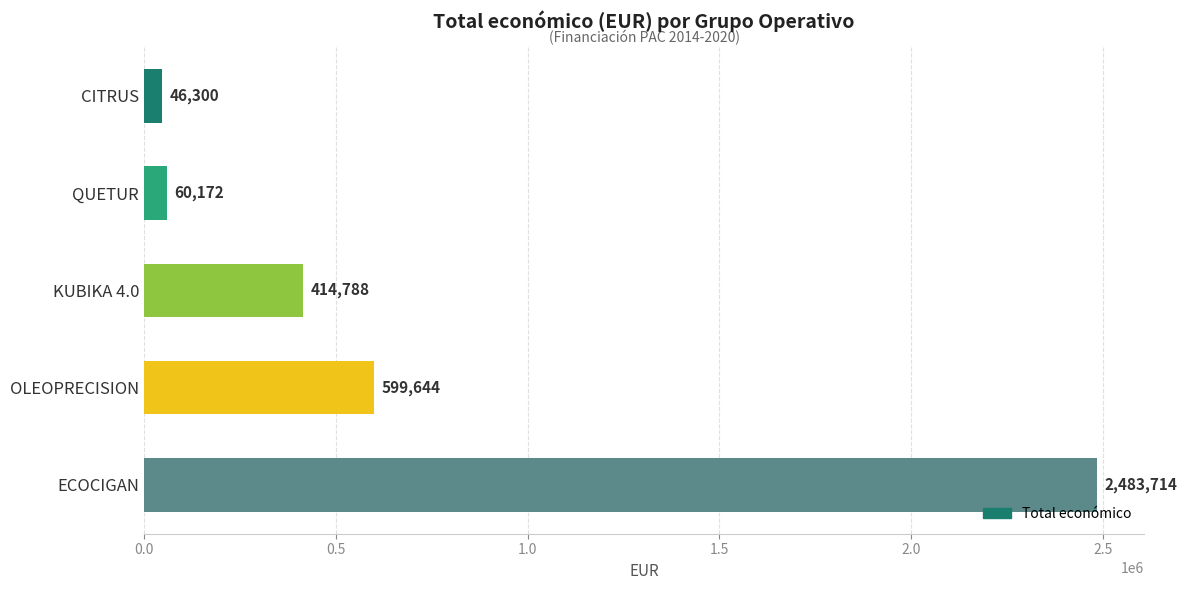

What is the average value?

720924